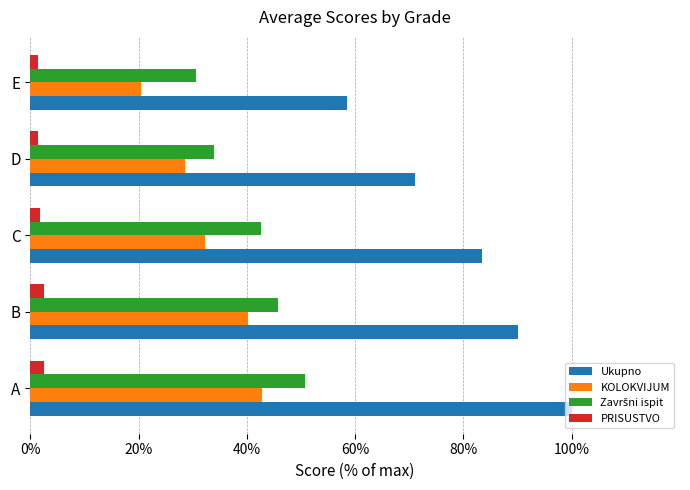

At how many categories does at least one series exceed 64?

4